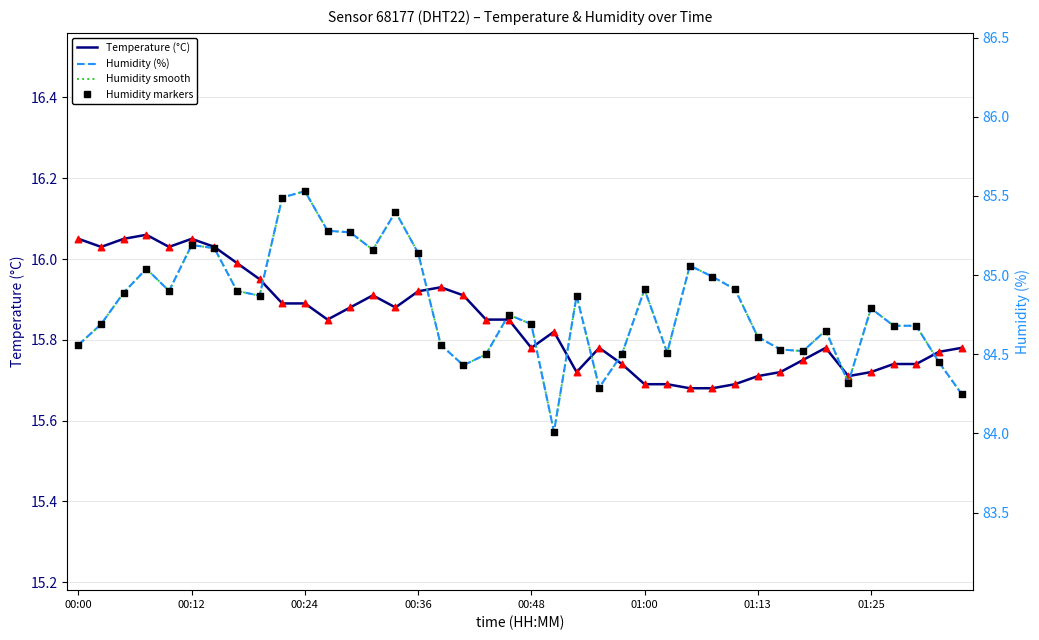

Which series has the largest total across all categories?

Humidity (%)